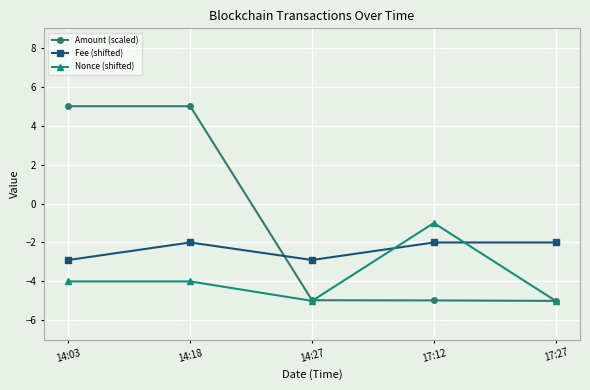

What is the greatest value displayed?

5.0